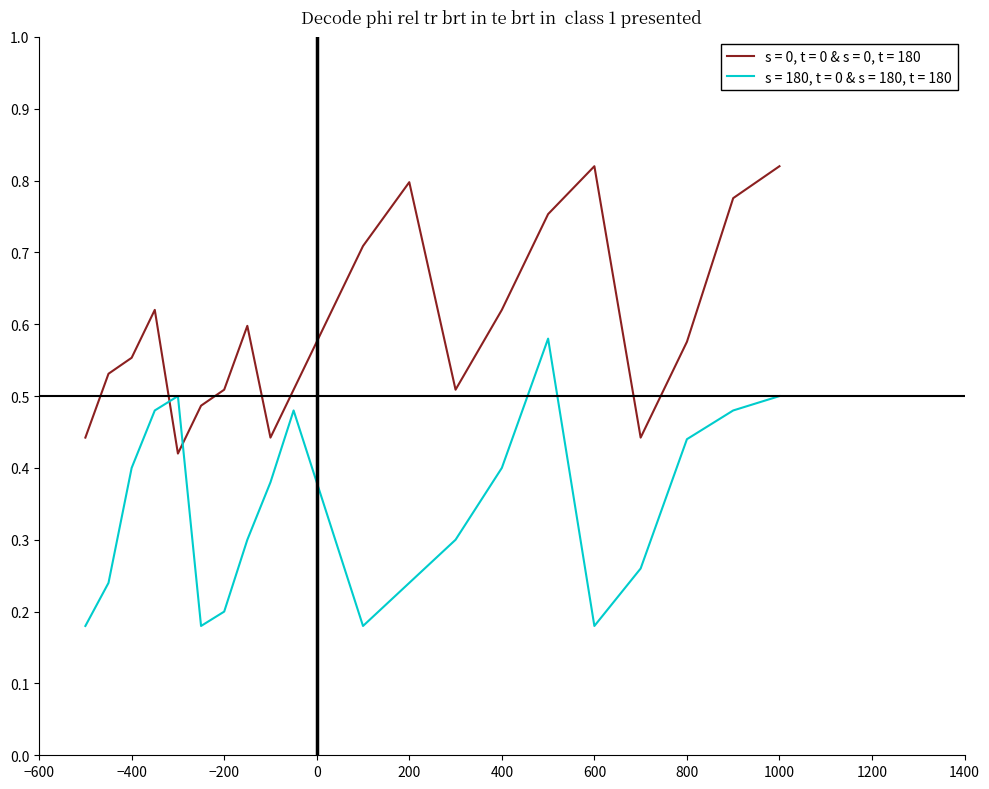

How many intersections are there between s = 0, t = 0 & s = 0, t = 180 and s = 180, t = 0 & s = 180, t = 180?

2